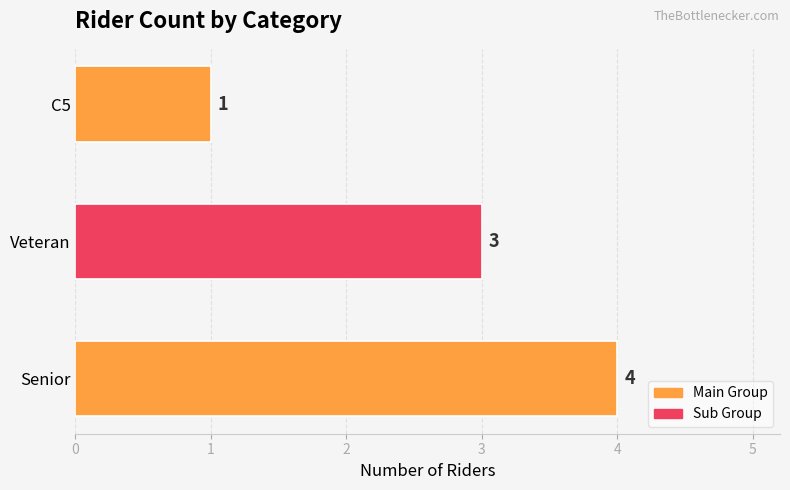

The value at C5 is 1. True or false?

True